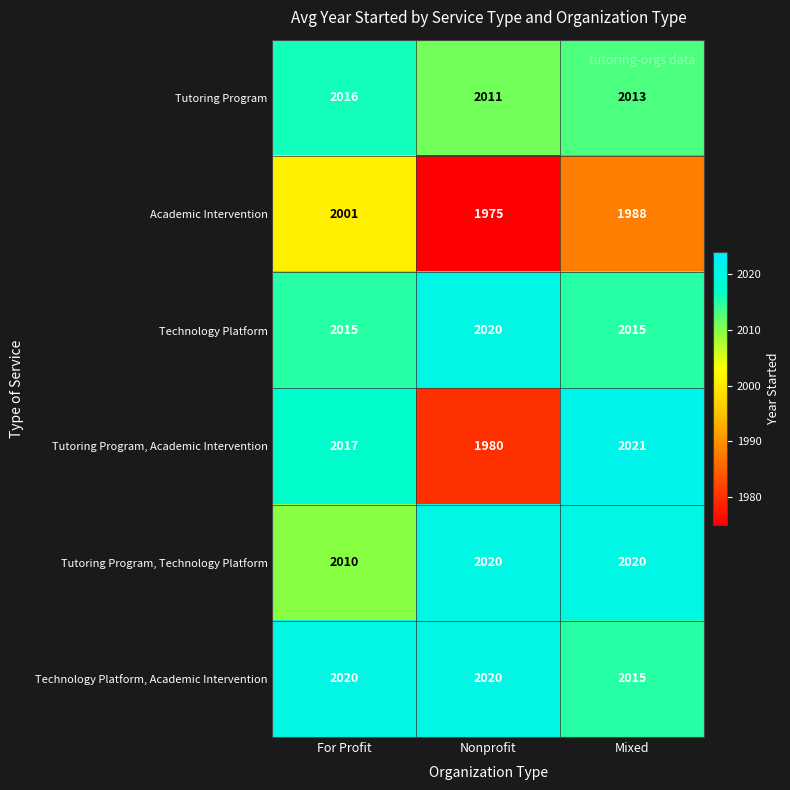

What is the minimum value shown in the chart?

1975